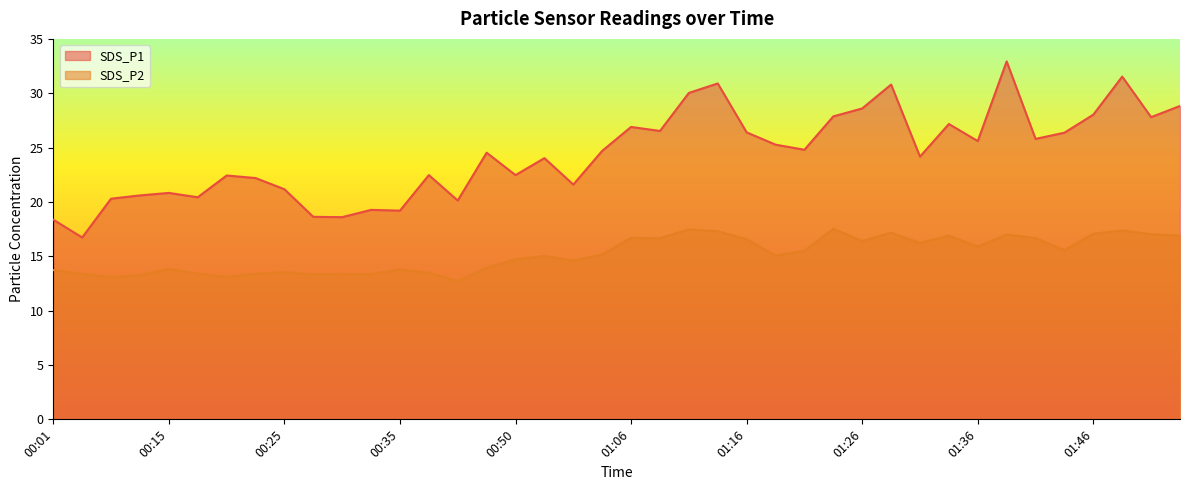

What is the difference between the SDS_P1 values at 00:35 and 00:58?

5.5